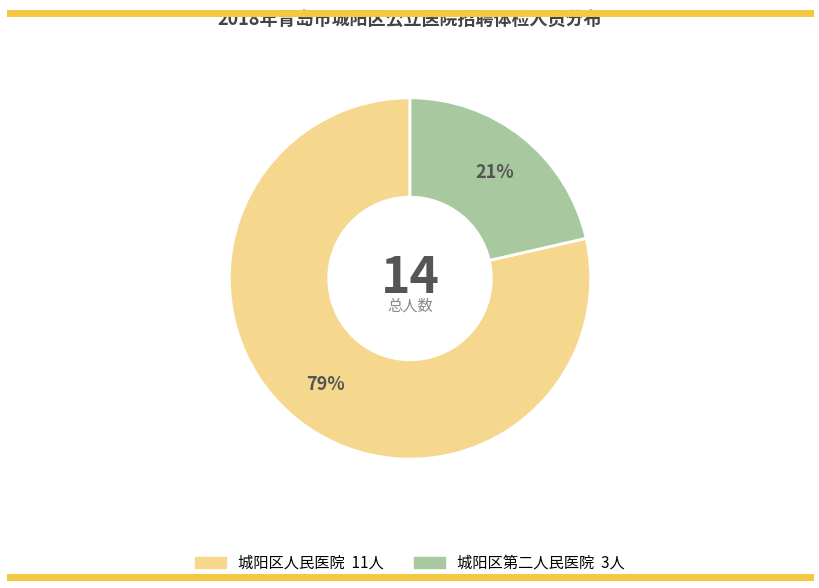

Count the number of slices in the pie.

2